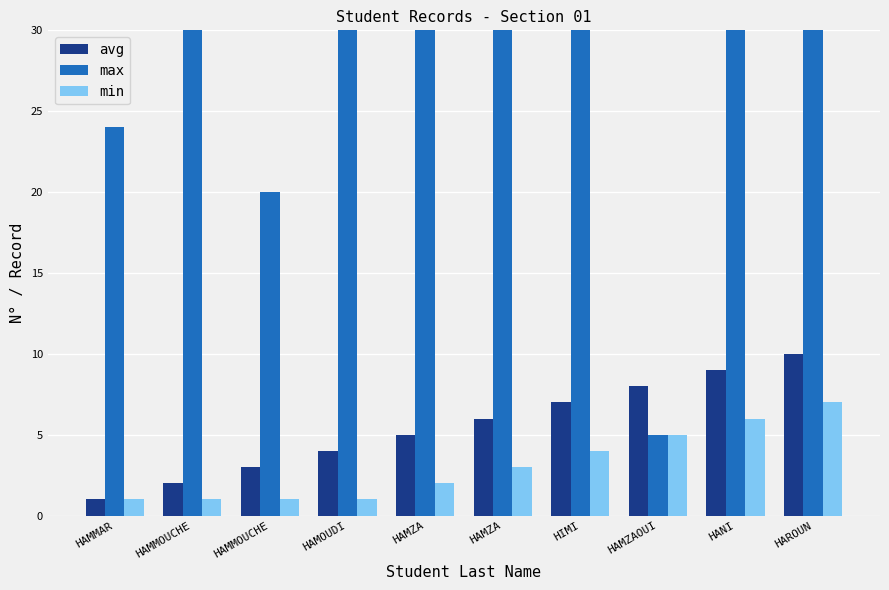

Reading left to right, what are all the values shown in this chart?

avg: HAMMAR=1	HAMMOUCHE=2	HAMMOUCHE=3	HAMOUDI=4	HAMZA=5	HAMZA=6	HIMI=7	HAMZAOUI=8	HANI=9	HAROUN=10
max: HAMMAR=24	HAMMOUCHE=59	HAMMOUCHE=20	HAMOUDI=64	HAMZA=32	HAMZA=71	HIMI=70	HAMZAOUI=5	HANI=34	HAROUN=62
min: HAMMAR=1	HAMMOUCHE=1	HAMMOUCHE=1	HAMOUDI=1	HAMZA=2	HAMZA=3	HIMI=4	HAMZAOUI=5	HANI=6	HAROUN=7